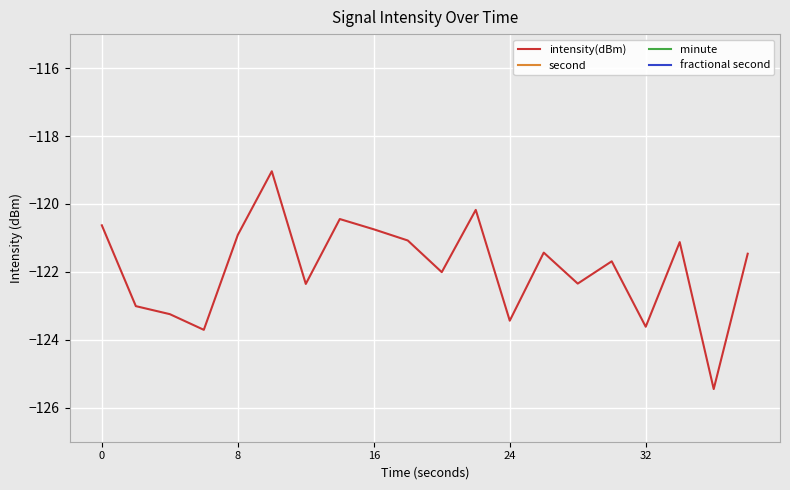

Read the intensity(dBm) value at 8.

-120.9